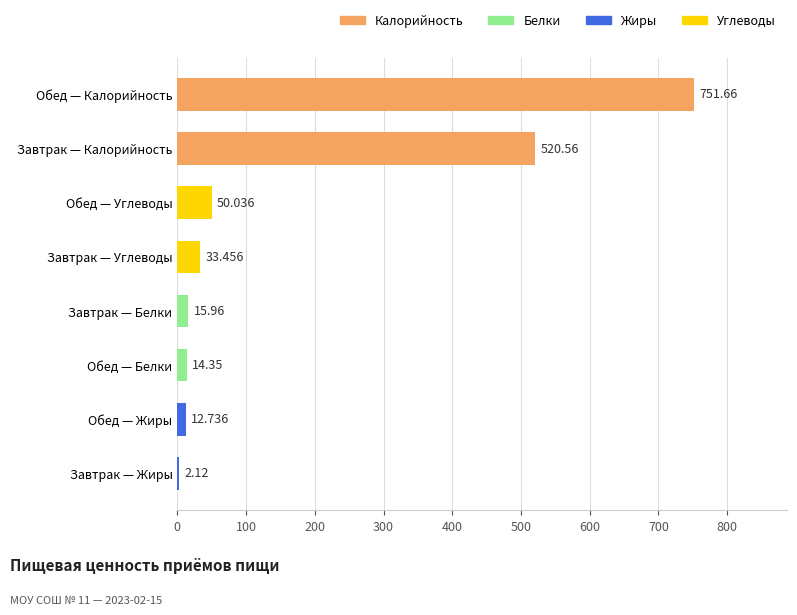

Are the bars horizontal?

Yes